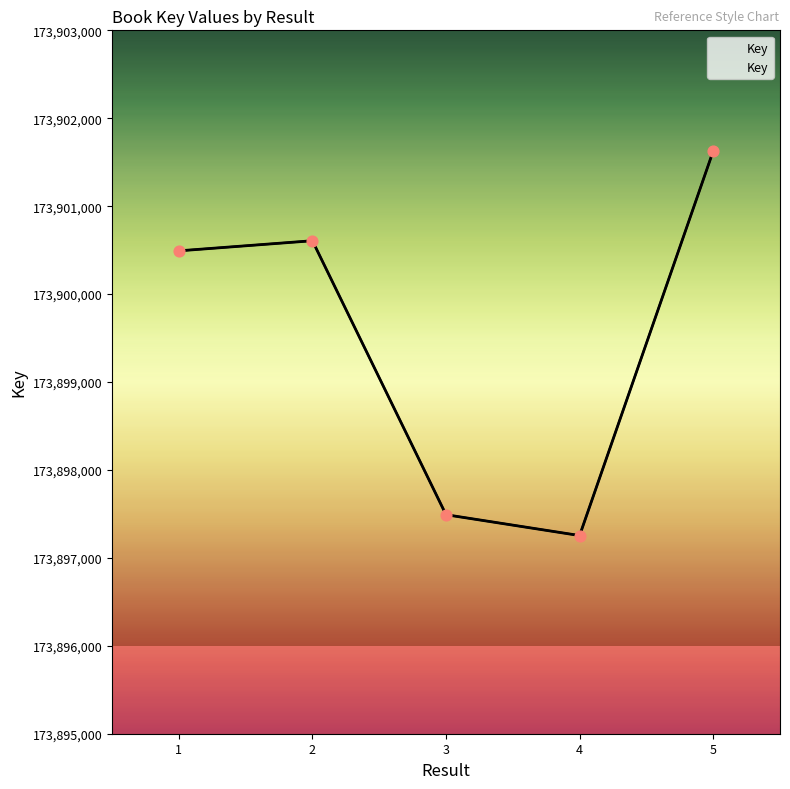

Which has a higher value, 1 or 4?

1